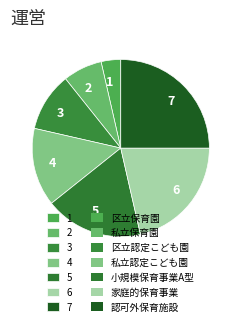

Combined, do 6 and 3 account for over 50%?

No